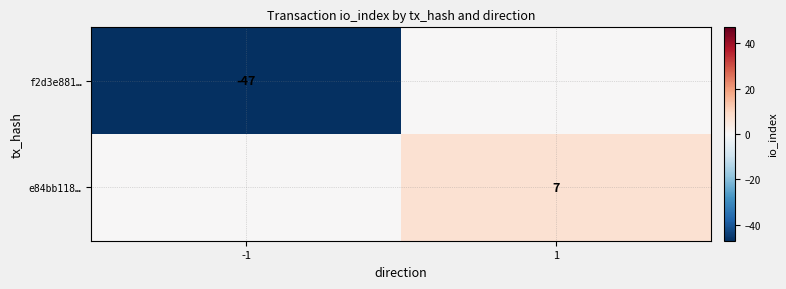

Which category has the highest value across all series?

1